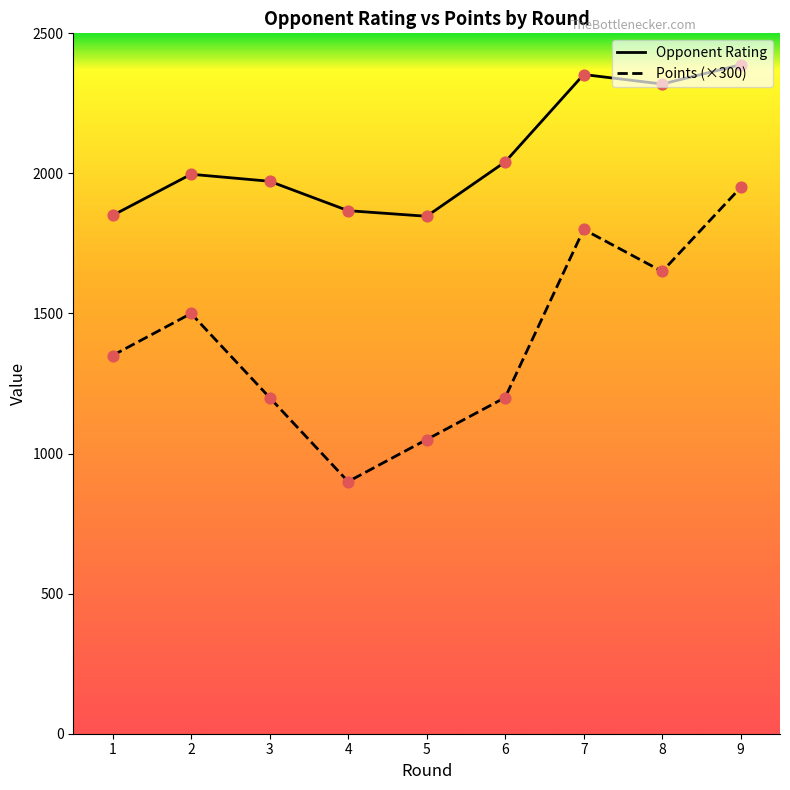

Is the value of Rating at 4 greater than the value of Points (×300) at 2?

Yes